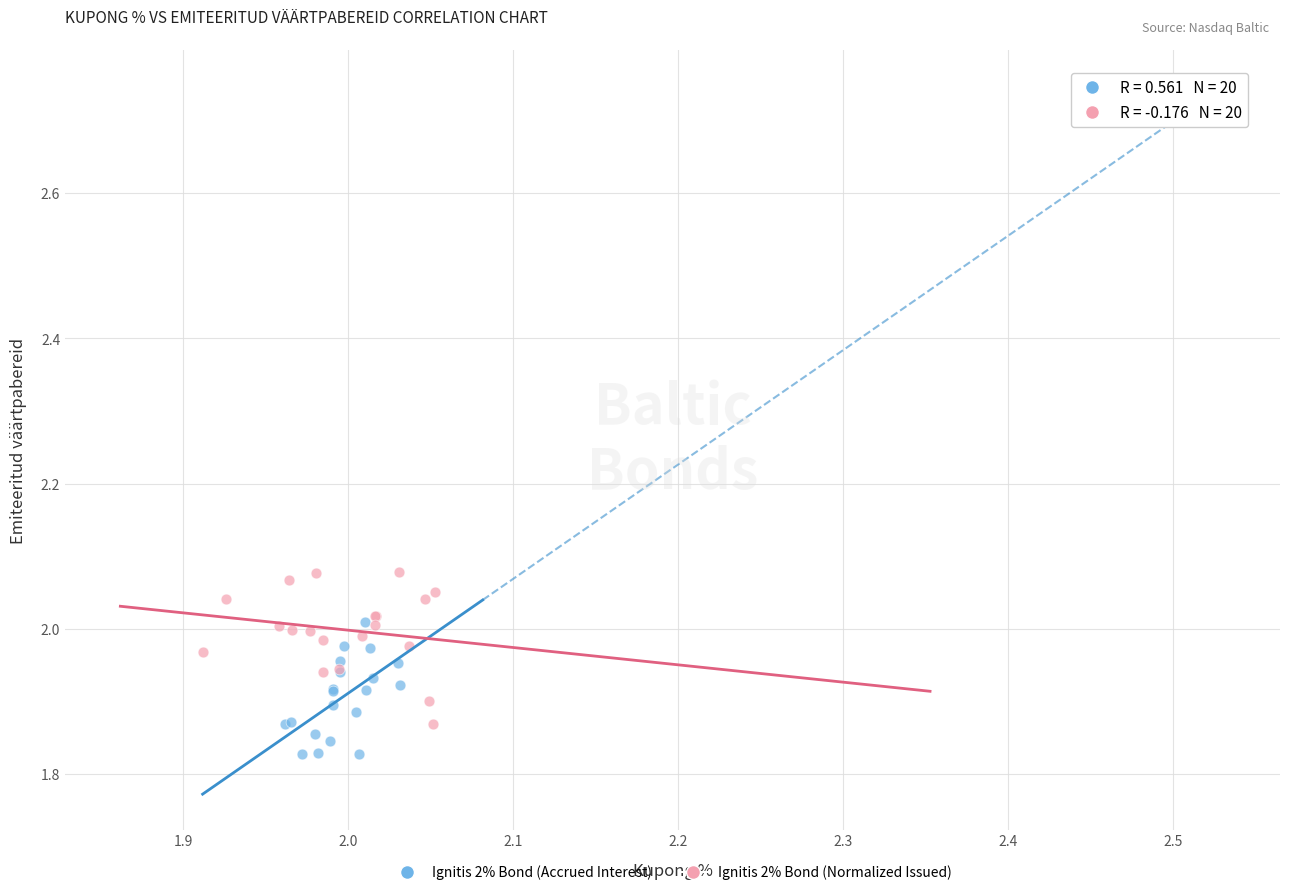

Which series contains the highest Y value?

Ignitis 2% Bond (Normalized Issued)